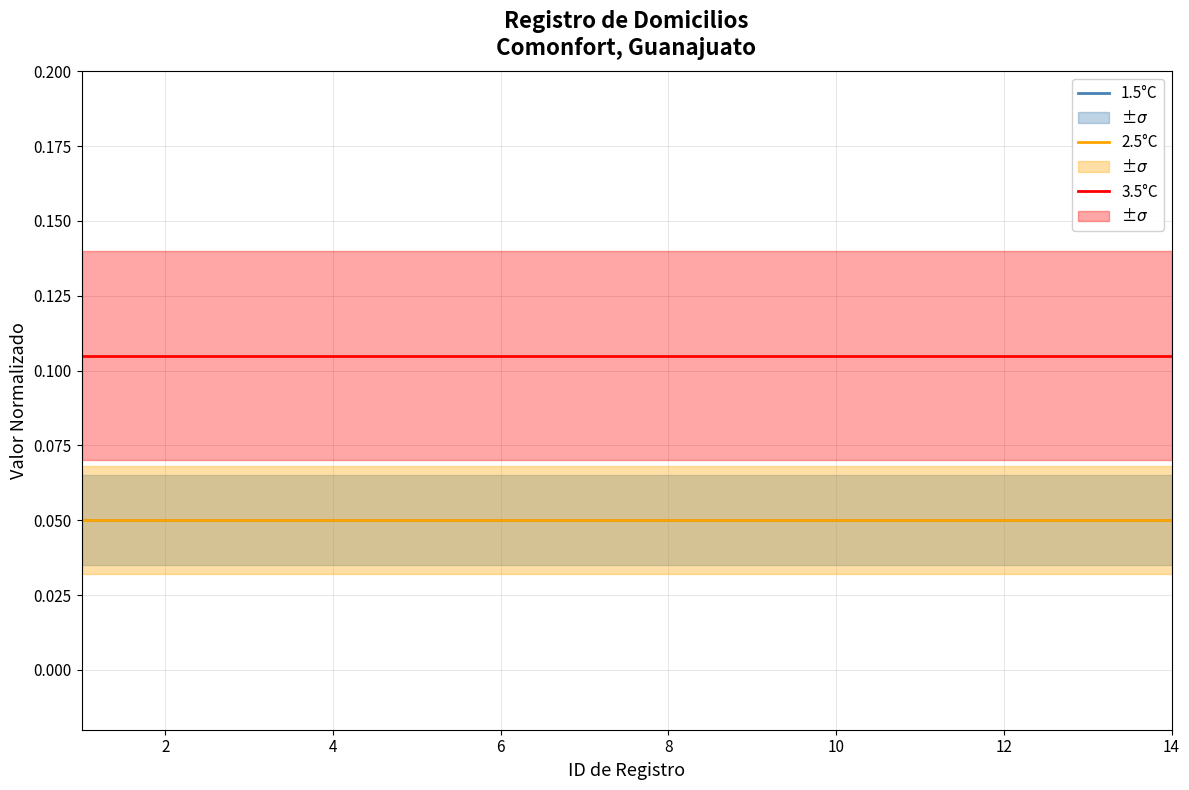

What is the spread (max minus min) of values at 14?

0.1